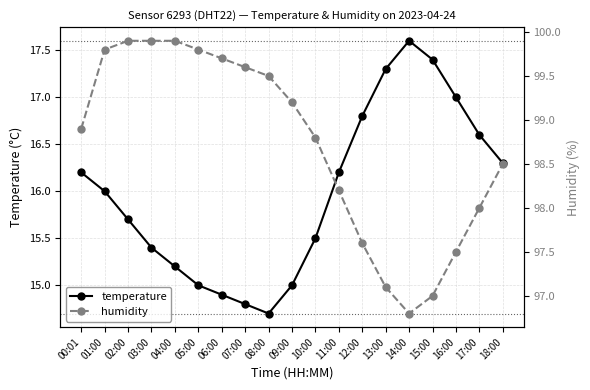

How many interior local peaks does the temperature series have?

1